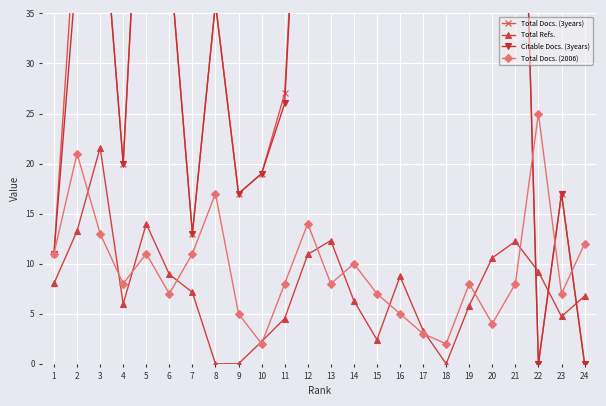

What is the approximate value of Total Docs. (2006) at 18?

2.0